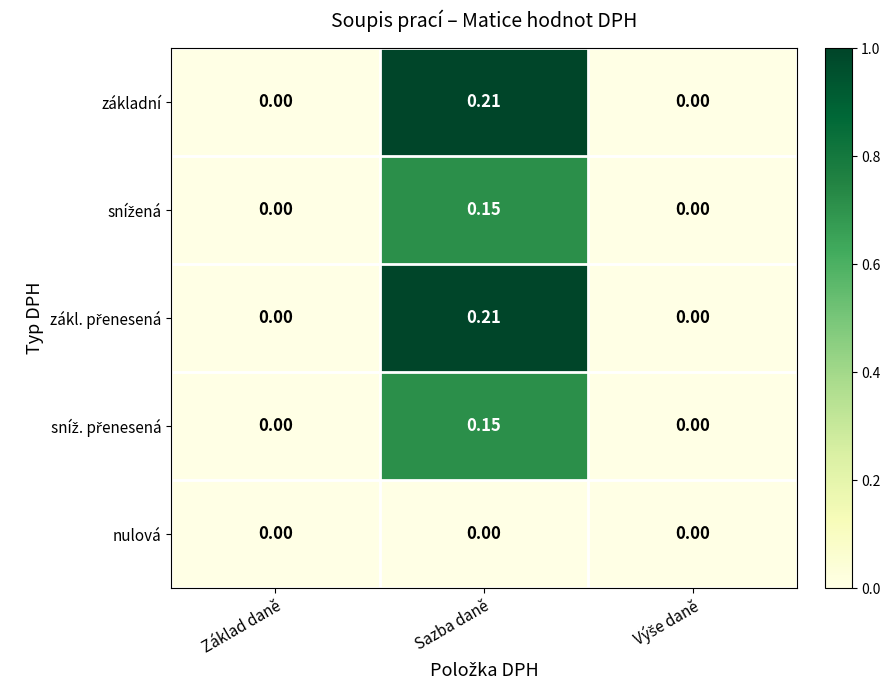

At which category is the sum across all series the highest?

Sazba daně